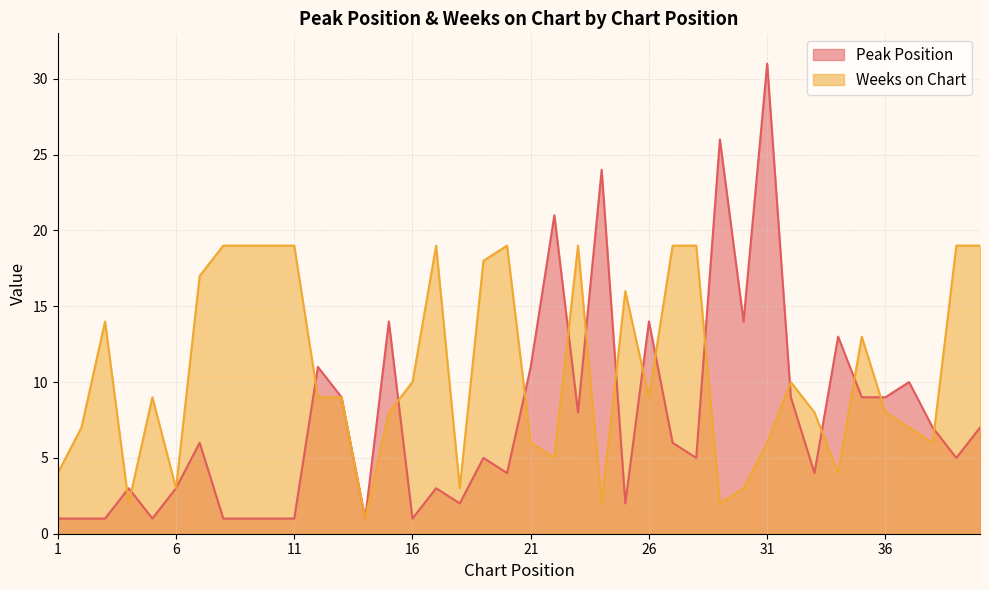

Which category has the highest value across all series?

31